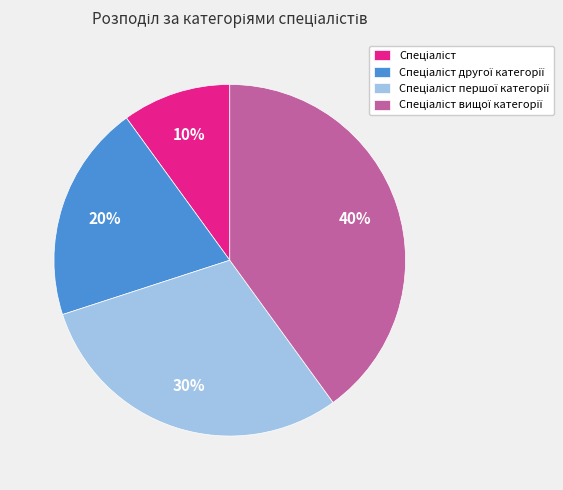

How many segments does this pie chart have?

4